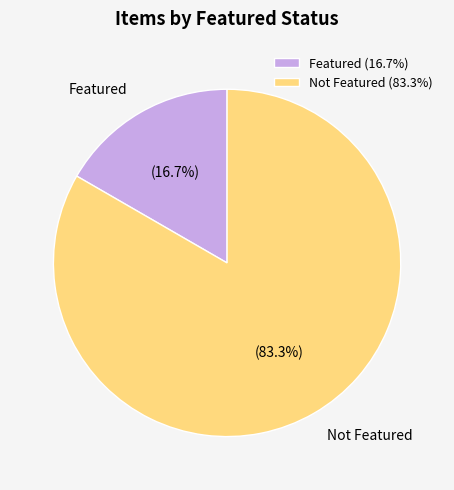

How much of the chart is everything except Not Featured (83.3%)?

16.7%